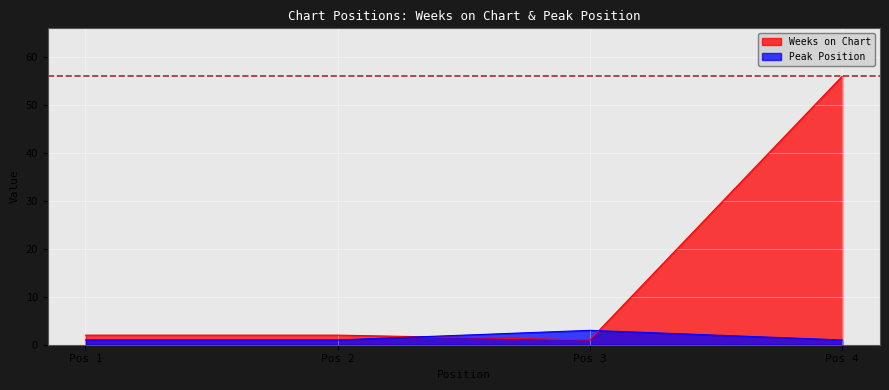

Read the Peak Position value at Pos 4.

1